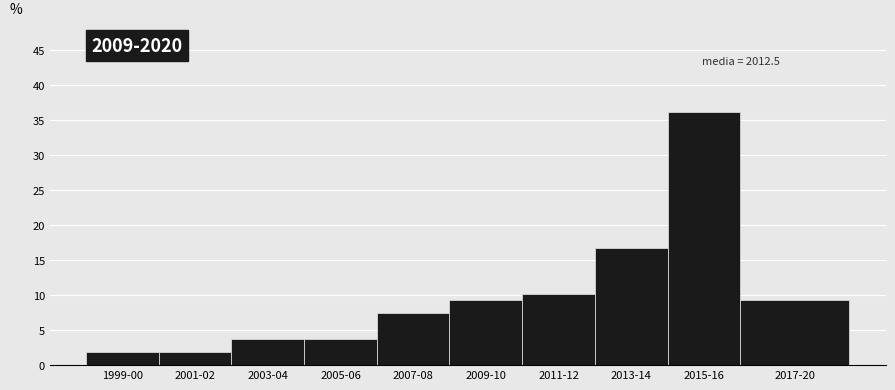

Reading left to right, transcribe all the data shown in this chart.

1999-00=1.9	2001-02=1.9	2003-04=3.7	2005-06=3.7	2007-08=7.4	2009-10=9.3	2011-12=10.2	2013-14=16.7	2015-16=36.1	2017-20=9.3